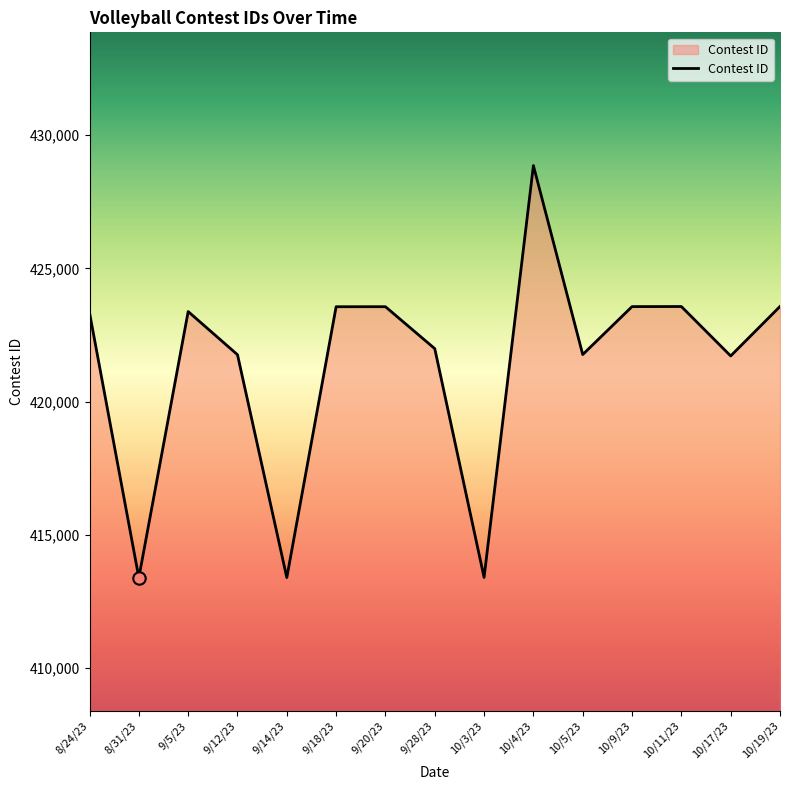

Approximately how many times larger is the value at 10/3/23 compared to 9/12/23?

1.0